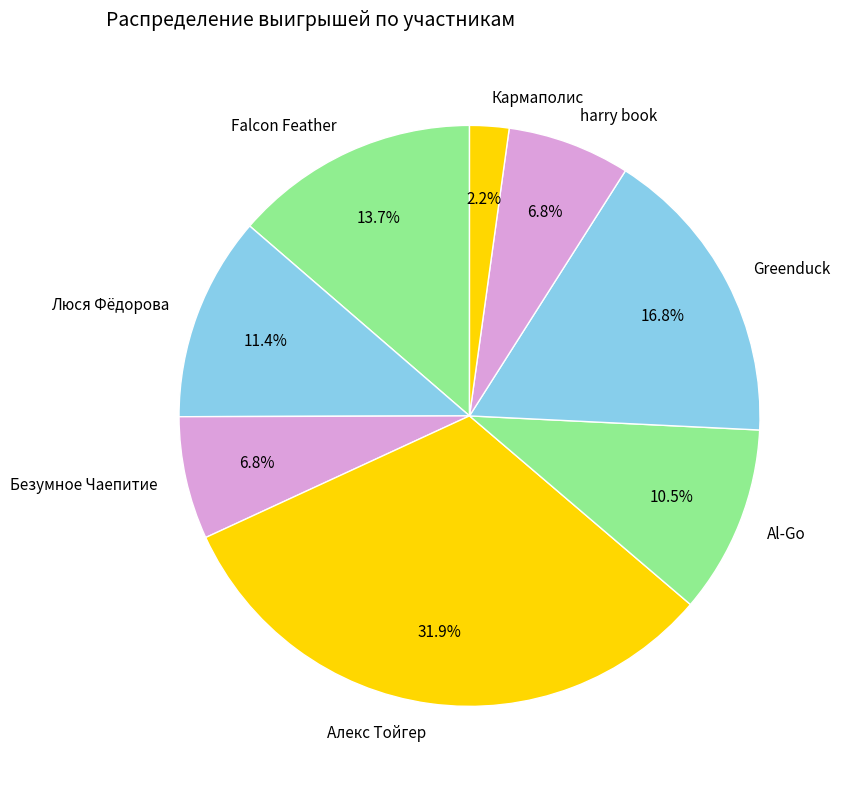

Does any single category account for the majority?

No